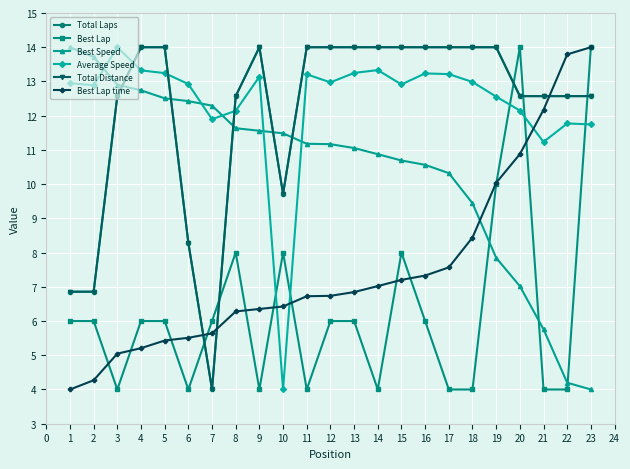

At how many categories does at least one series exceed 6?

23